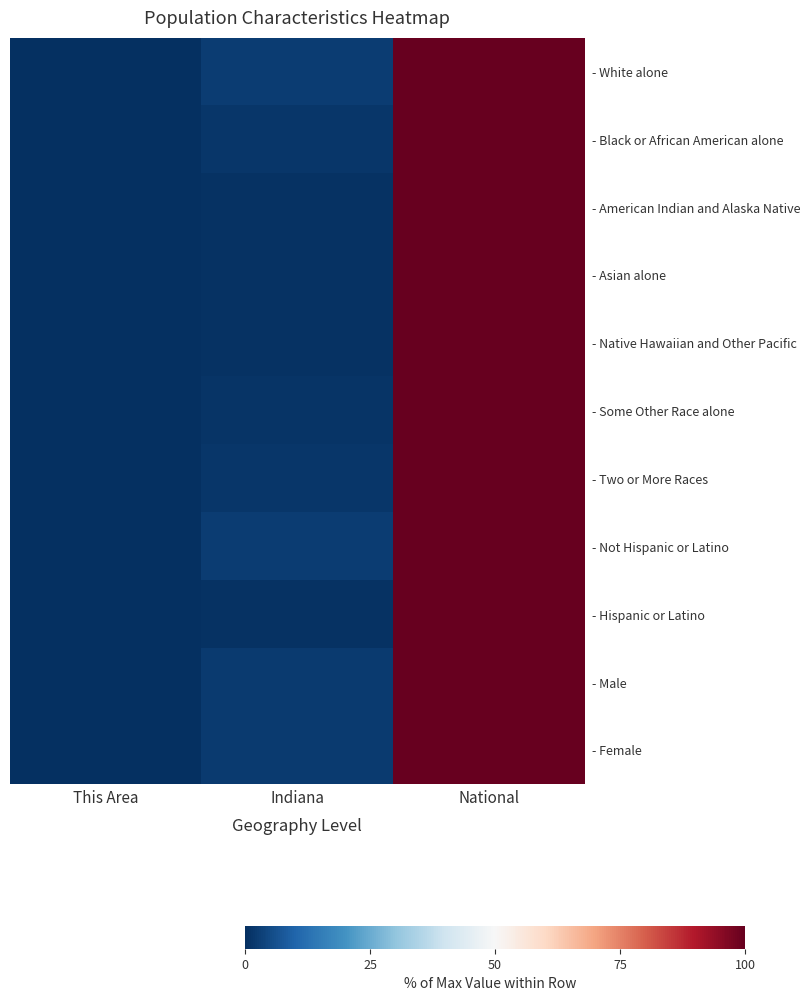

Reading left to right, list all the values displayed in this chart.

- White alone: This Area=0.0	Indiana=2.4	National=100.0
- Black or African American alone: This Area=0.0	Indiana=1.5	National=100.0
- American Indian and Alaska Native: This Area=0.0	Indiana=0.6	National=100.0
- Asian alone: This Area=0.0	Indiana=0.7	National=100.0
- Native Hawaiian and Other Pacific: This Area=0.0	Indiana=0.4	National=100.0
- Some Other Race alone: This Area=0.0	Indiana=0.9	National=100.0
- Two or More Races: This Area=0.0	Indiana=1.4	National=100.0
- Not Hispanic or Latino: This Area=0.0	Indiana=2.4	National=100.0
- Hispanic or Latino: This Area=0.0	Indiana=0.8	National=100.0
- Male: This Area=0.0	Indiana=2.1	National=100.0
- Female: This Area=0.0	Indiana=2.1	National=100.0